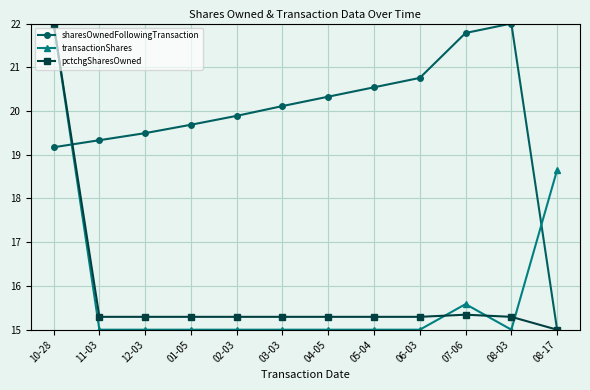

In sharesOwnedFollowingTransaction, how many points are higher than both neighbors (excluding endpoints)?

1